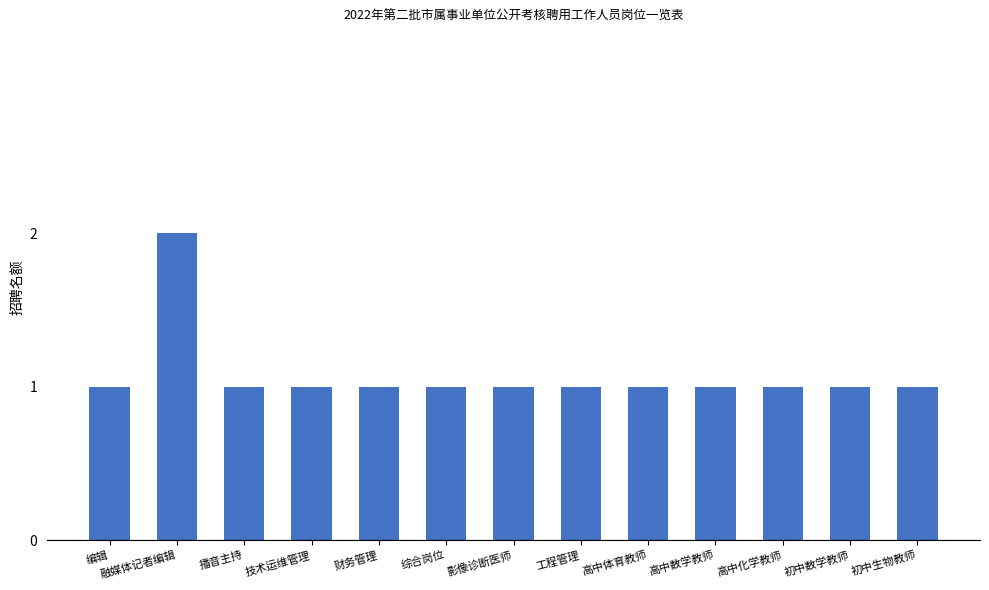

What is the label of the 1st bar from the right?

初中生物教师